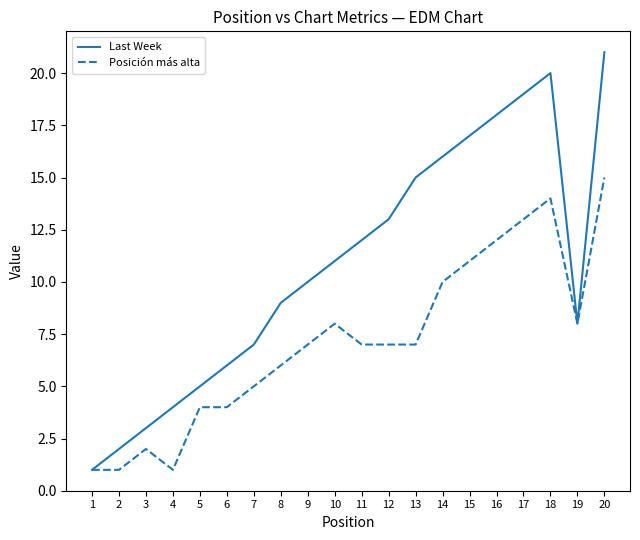

Is the value of Last Week at 18 greater than the value of Posición más alta at 13?

Yes